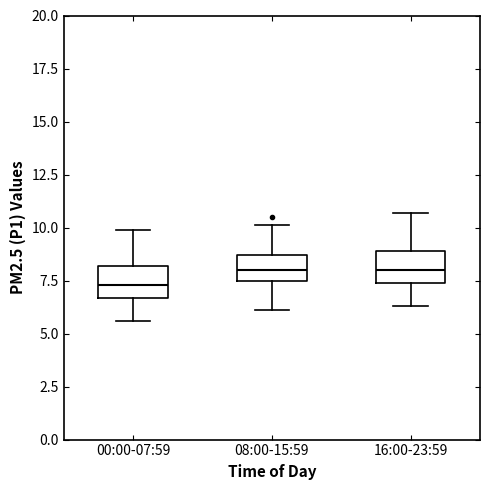

Which box's median line is the lowest?

00:00-07:59